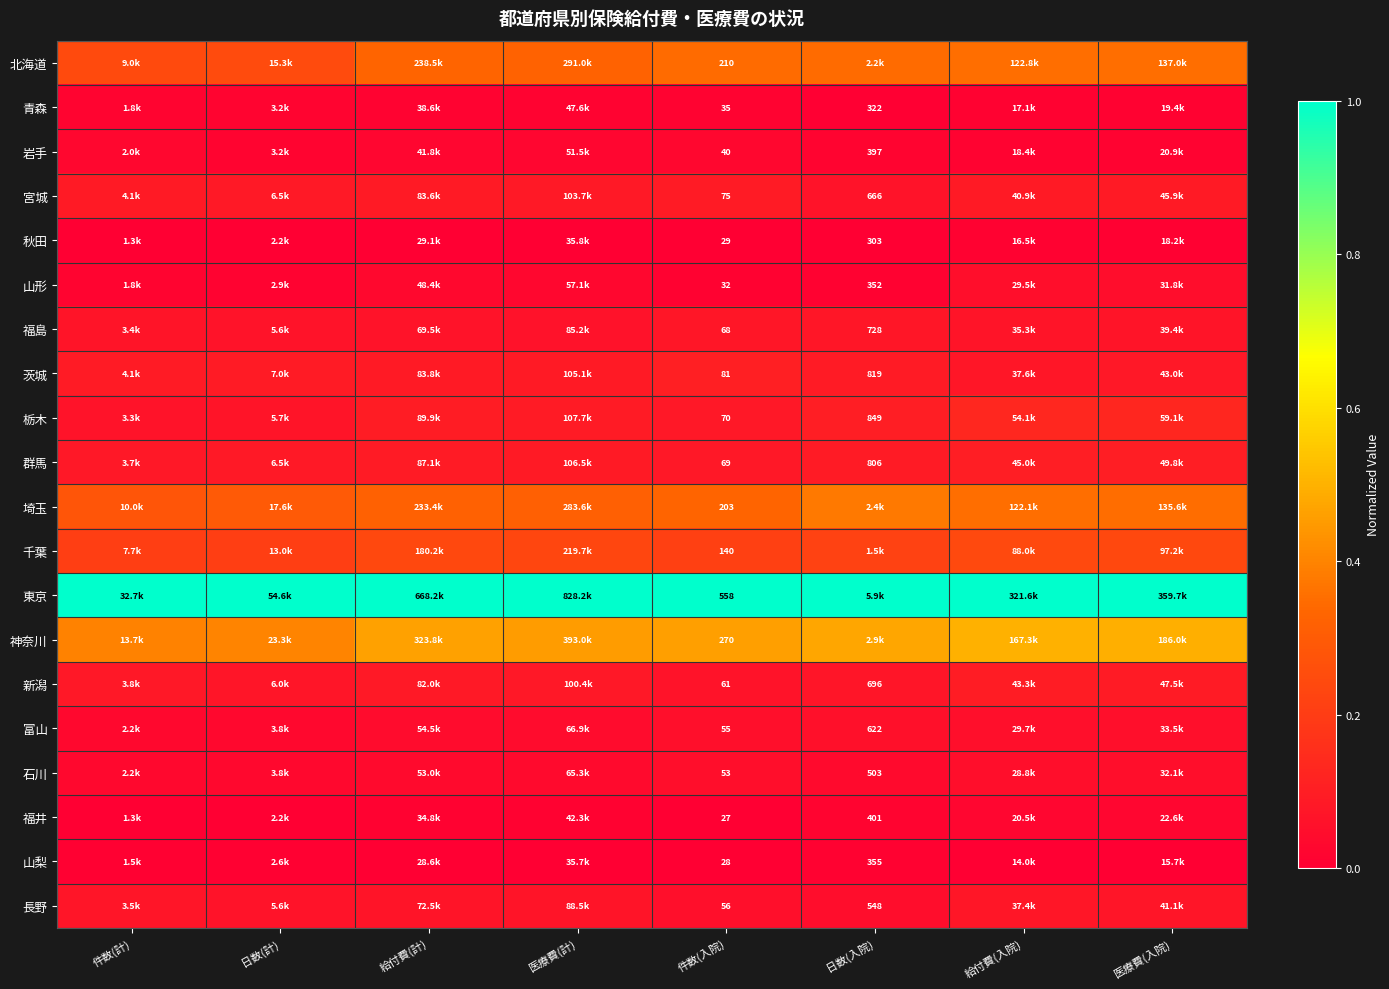

At 件数(入院), list the series in order from smallest to largest.

福井, 山梨, 秋田, 山形, 青森, 岩手, 石川, 富山, 長野, 新潟, 福島, 群馬, 栃木, 宮城, 茨城, 千葉, 埼玉, 北海道, 神奈川, 東京